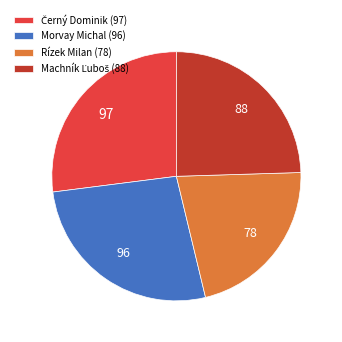

What is the ratio of the value at Rízek Milan (78) to the value at Morvay Michal (96)?

0.8